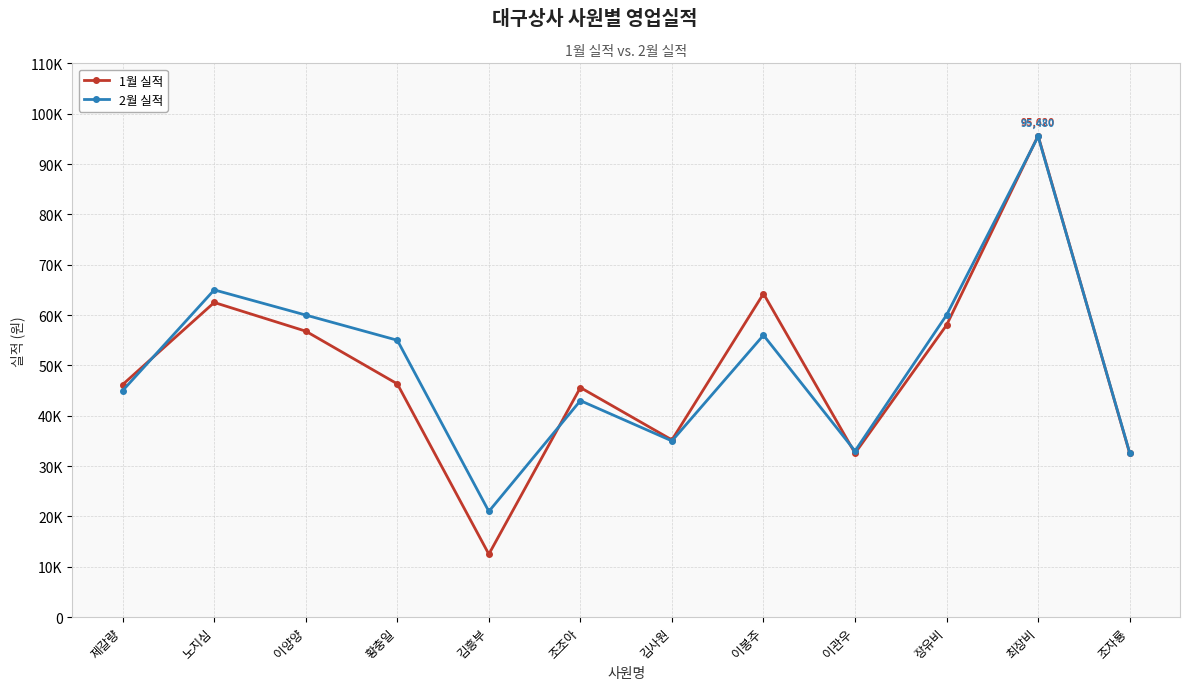

Is it true that 2월 실적 equals 60000 at 이양양?

True